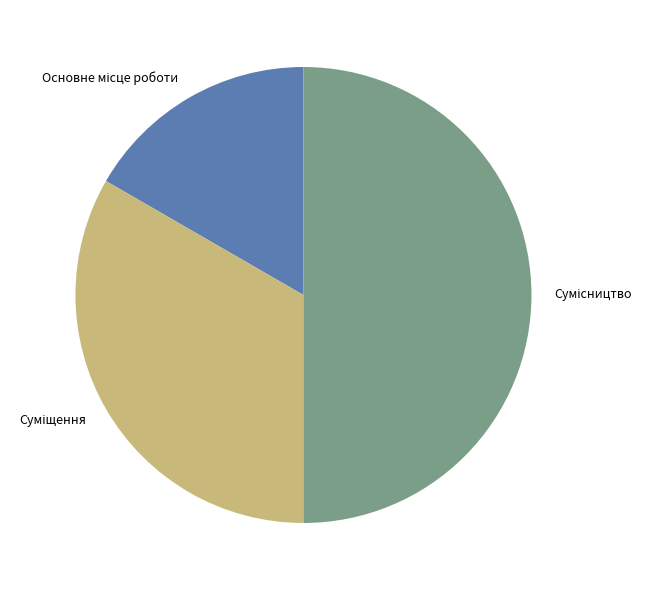

Approximately how many times larger is the value at Сумісництво compared to Основне місце роботи?

3.0